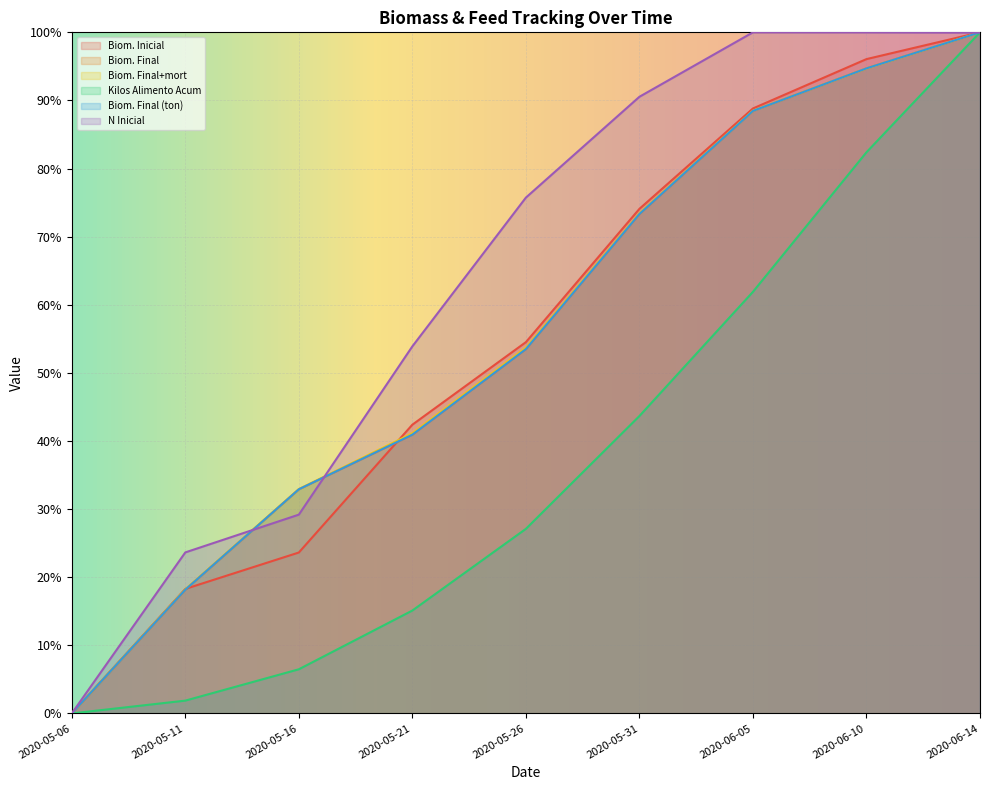

What is the label of the 5th point from the left?

2020-05-26